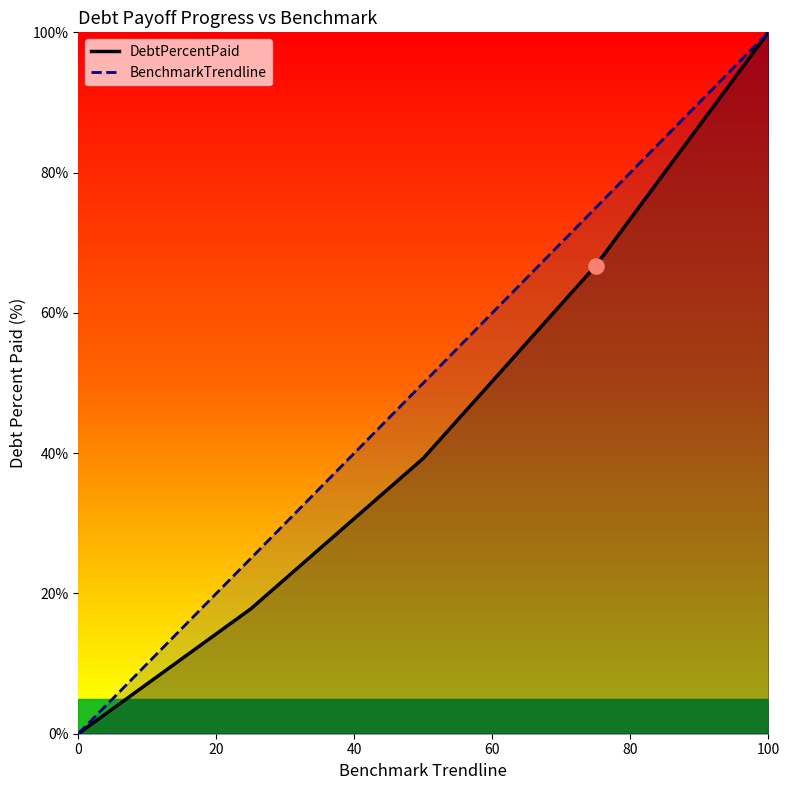

At which category is the sum across all series the highest?

100